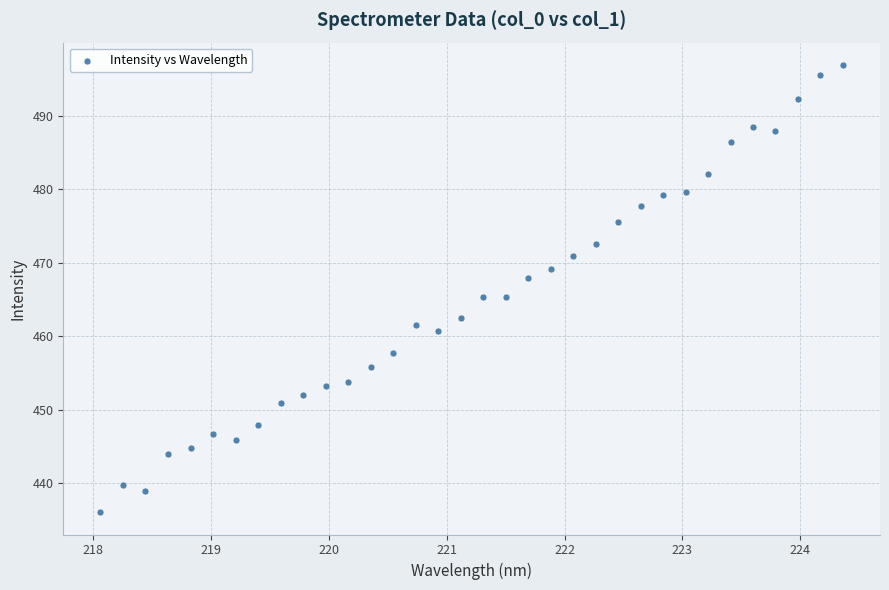

What is the range of Y values (max minus min)?

60.8